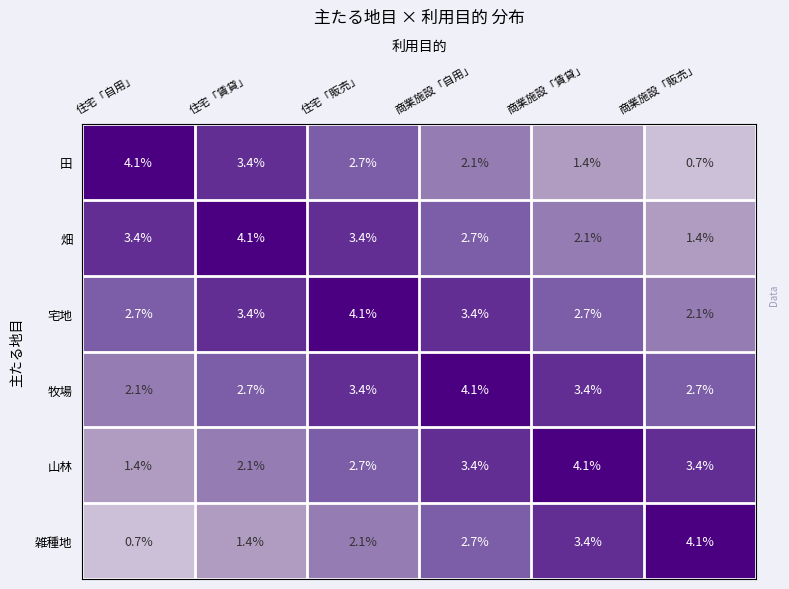

What is the maximum value shown in the chart?

4.1